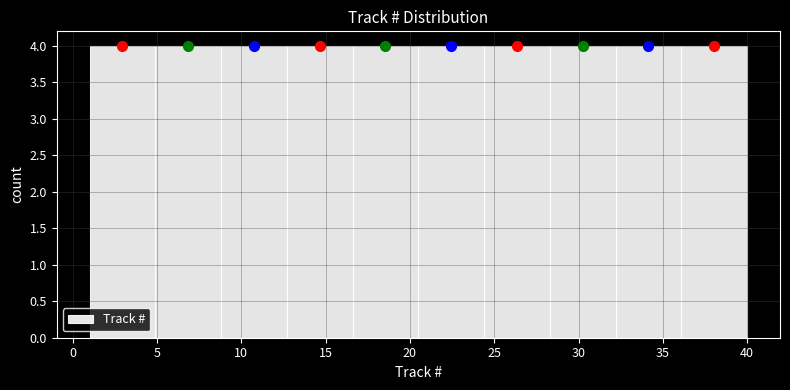

Reading left to right, list every bar in this chart as the range it spans on the x-axis followed by its height. Neither the bar edges nor the heights are printed on the chart, so give them approximately, as read against the axes.

1.0 to 4.9: 4
4.9 to 8.8: 4
8.8 to 12.7: 4
12.7 to 16.6: 4
16.6 to 20.5: 4
20.5 to 24.4: 4
24.4 to 28.3: 4
28.3 to 32.2: 4
32.2 to 36.1: 4
36.1 to 40.0: 4